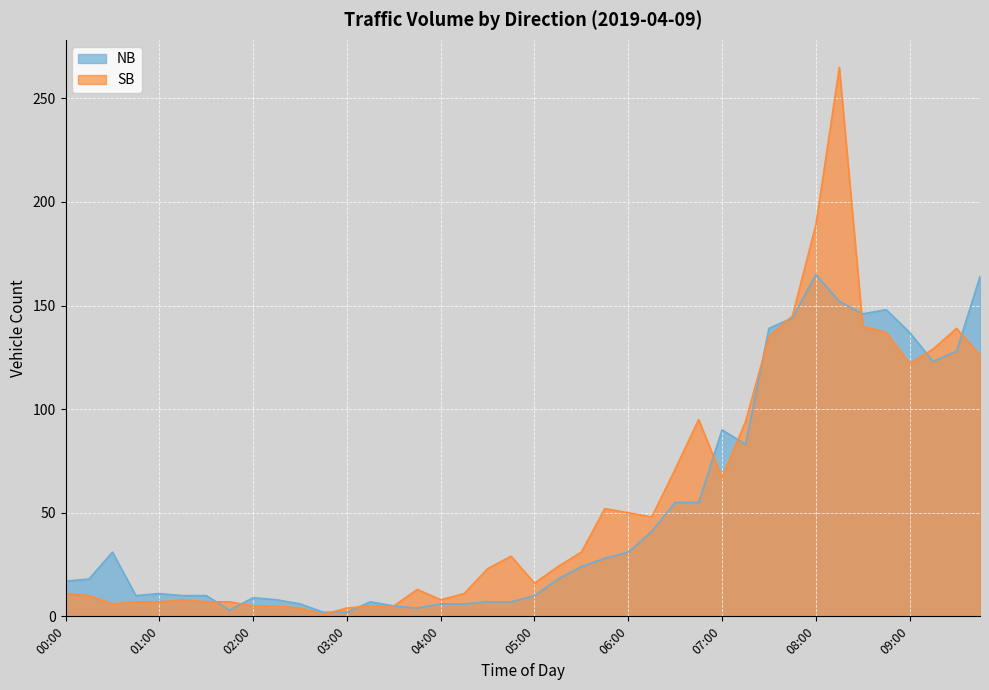

List the labels in order of NB value, largest first.

08:00, 09:45, 08:15, 08:45, 08:30, 07:45, 07:30, 09:00, 09:30, 09:15, 07:00, 07:15, 06:30, 06:45, 06:15, 00:30, 06:00, 05:45, 05:30, 00:15, 05:15, 00:00, 01:00, 00:45, 01:15, 01:30, 05:00, 02:00, 02:15, 03:15, 04:30, 04:45, 02:30, 04:00, 04:15, 03:30, 03:45, 01:45, 02:45, 03:00